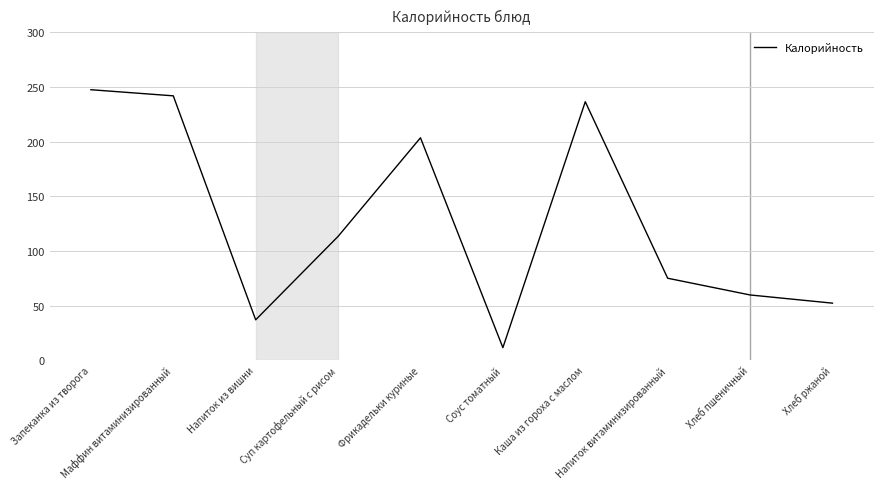

List the labels in order of value, smallest first.

Соус томатный, Напиток из вишни, Хлеб ржаной, Хлеб пшеничный, Напиток витаминизированный, Суп картофельный с рисом, Фрикадельки куриные, Каша из гороха с маслом, Маффин витаминизированный, Запеканка из творога